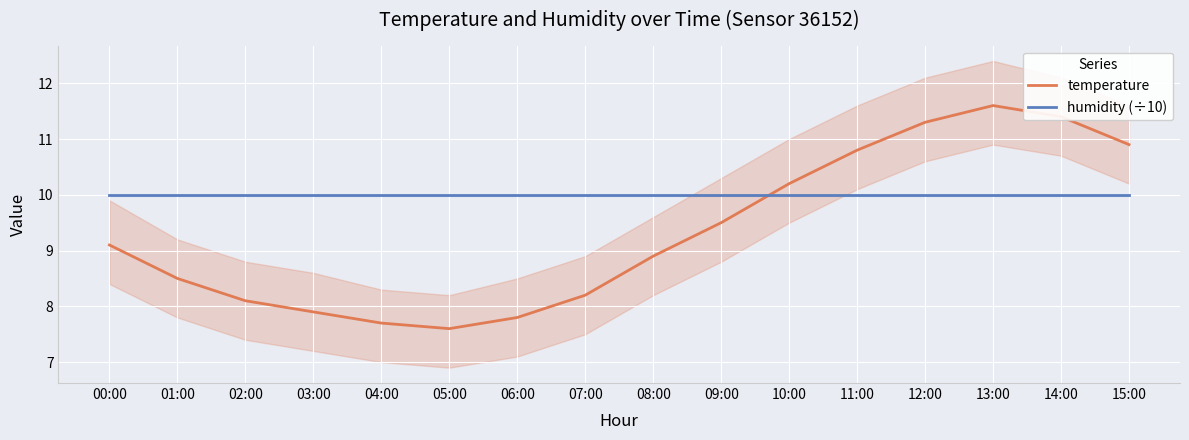

Reading left to right, transcribe all the data shown in this chart.

temperature: 00:00=9.1	01:00=8.5	02:00=8.1	03:00=7.9	04:00=7.7	05:00=7.6	06:00=7.8	07:00=8.2	08:00=8.9	09:00=9.5	10:00=10.2	11:00=10.8	12:00=11.3	13:00=11.6	14:00=11.4	15:00=10.9
humidity (÷10): 00:00=10.0	01:00=10.0	02:00=10.0	03:00=10.0	04:00=10.0	05:00=10.0	06:00=10.0	07:00=10.0	08:00=10.0	09:00=10.0	10:00=10.0	11:00=10.0	12:00=10.0	13:00=10.0	14:00=10.0	15:00=10.0